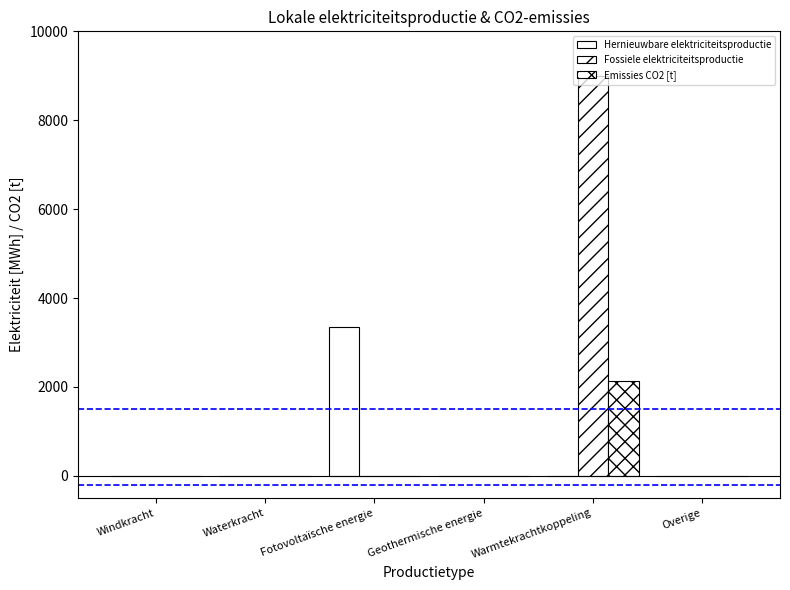

At how many categories does at least one series exceed 794?

2